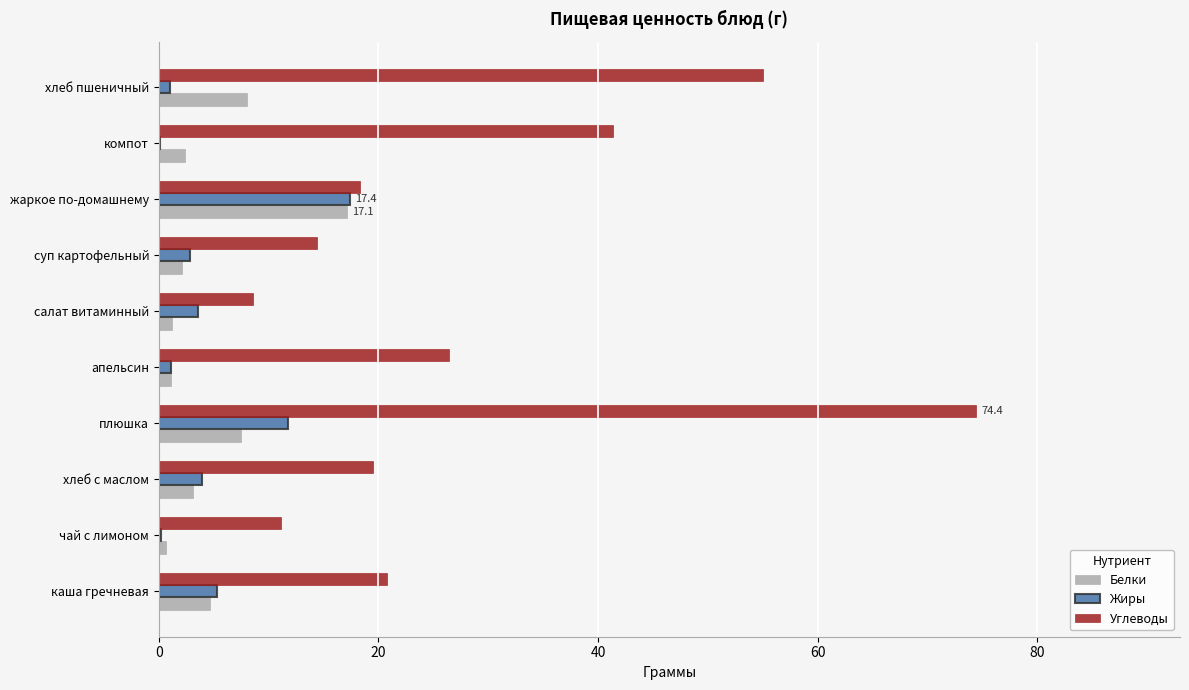

What is the average value of the Жиры series?

4.7